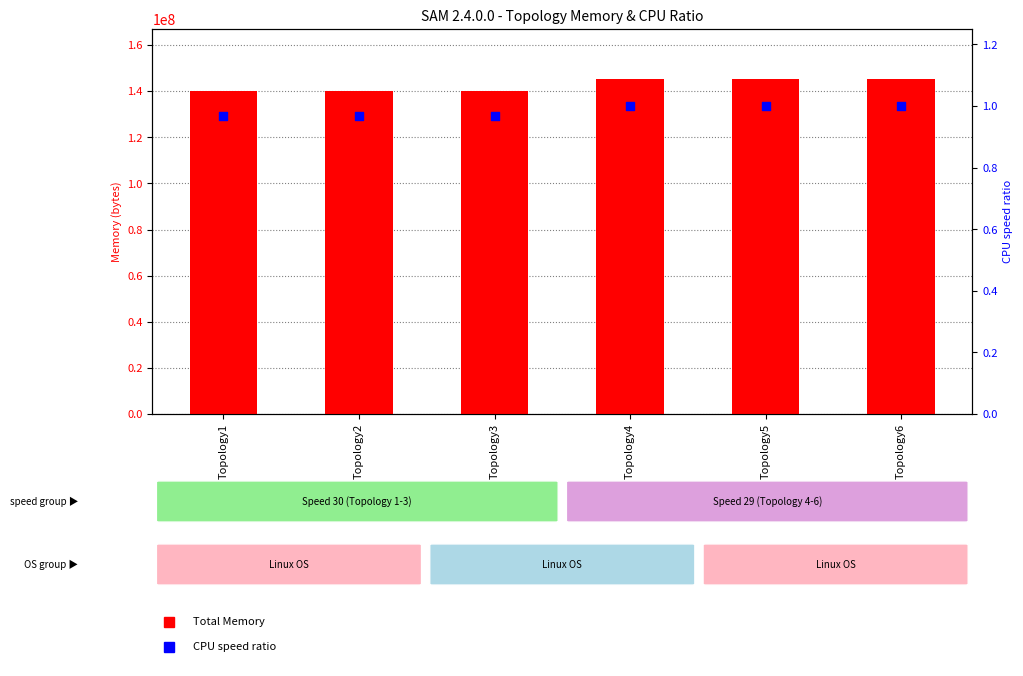

At how many categories does at least one series exceed 60790677?

6